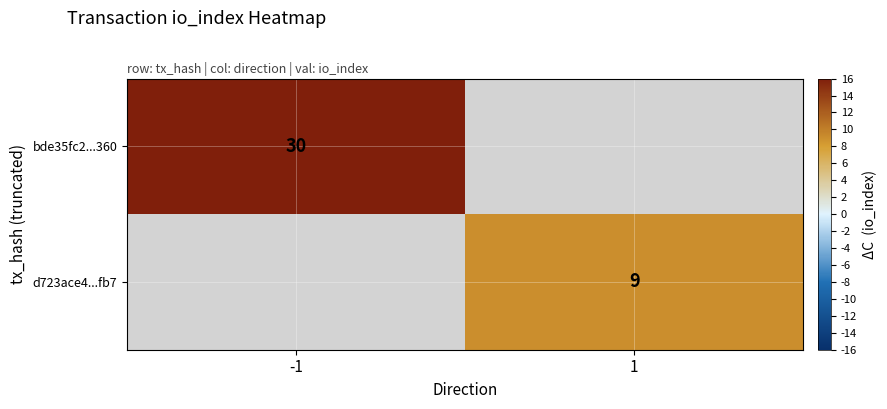

At how many categories does at least one series exceed 26?

1